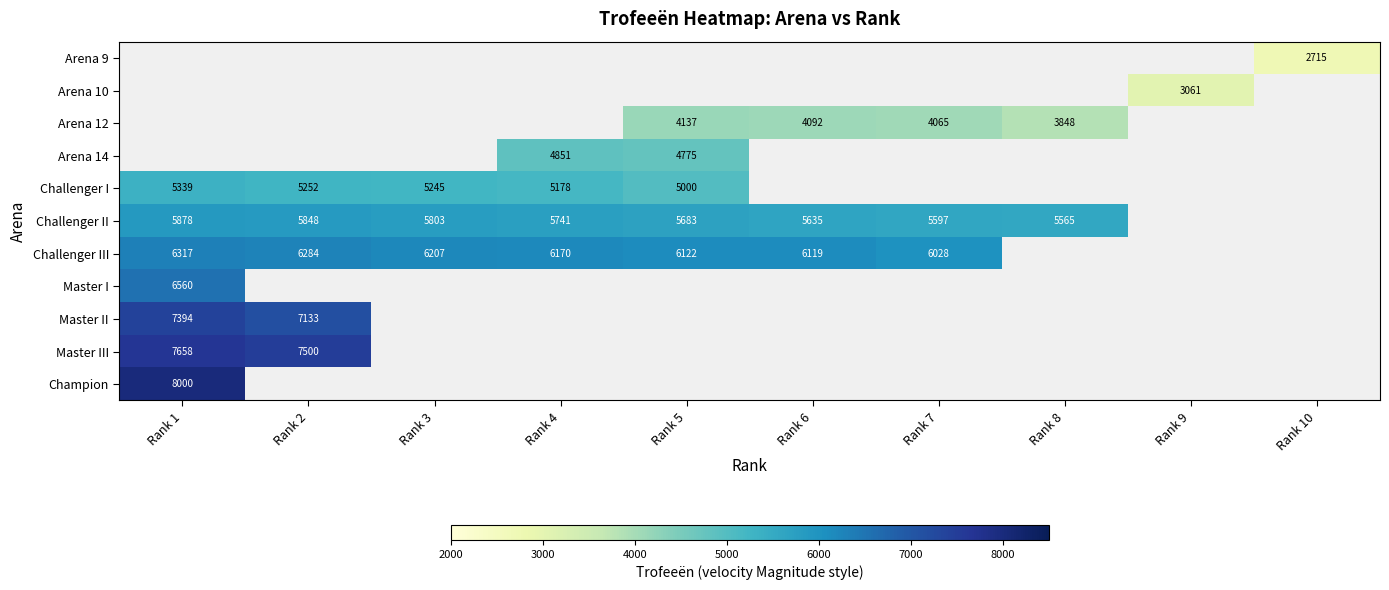

What is the minimum value shown in the chart?

2715.0